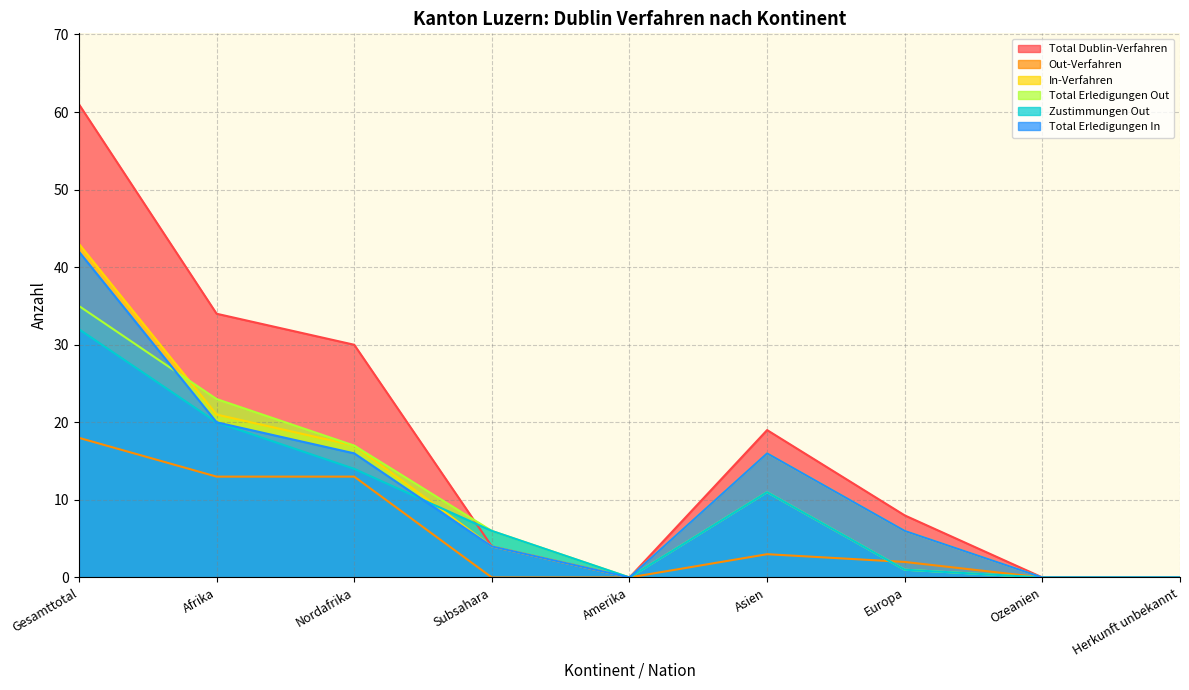

Is it true that In-Verfahren equals 10 at Afrika?

False